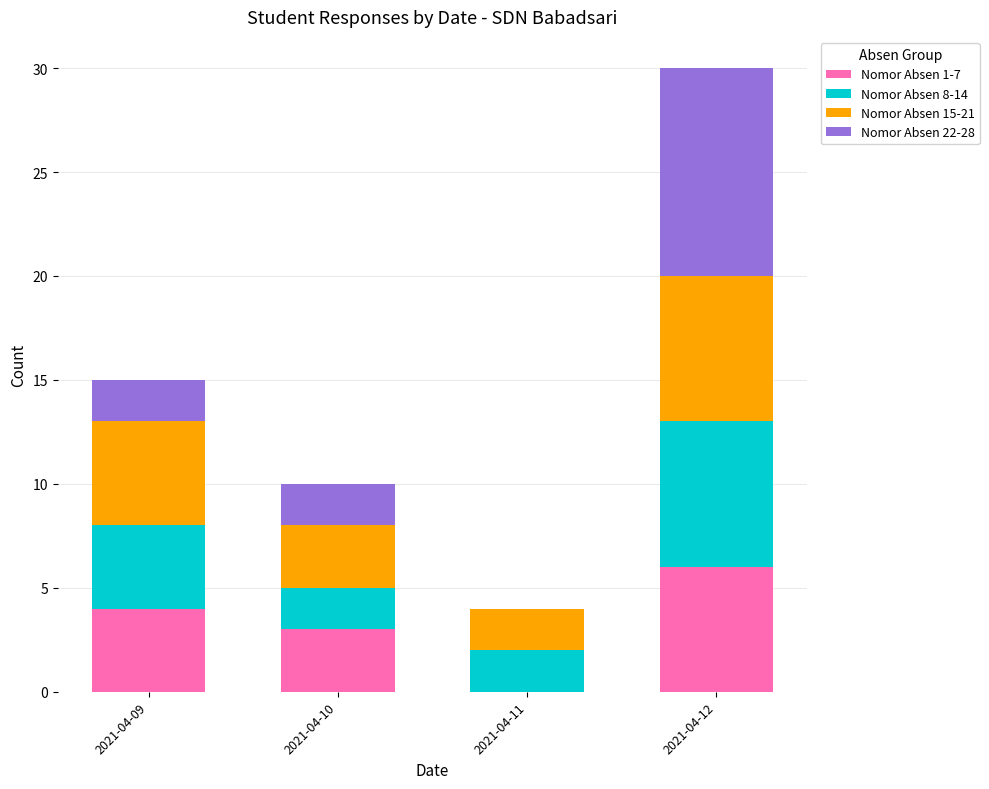

The Nomor Absen 1-7 series shows 6 at 2021-04-12. True or false?

True